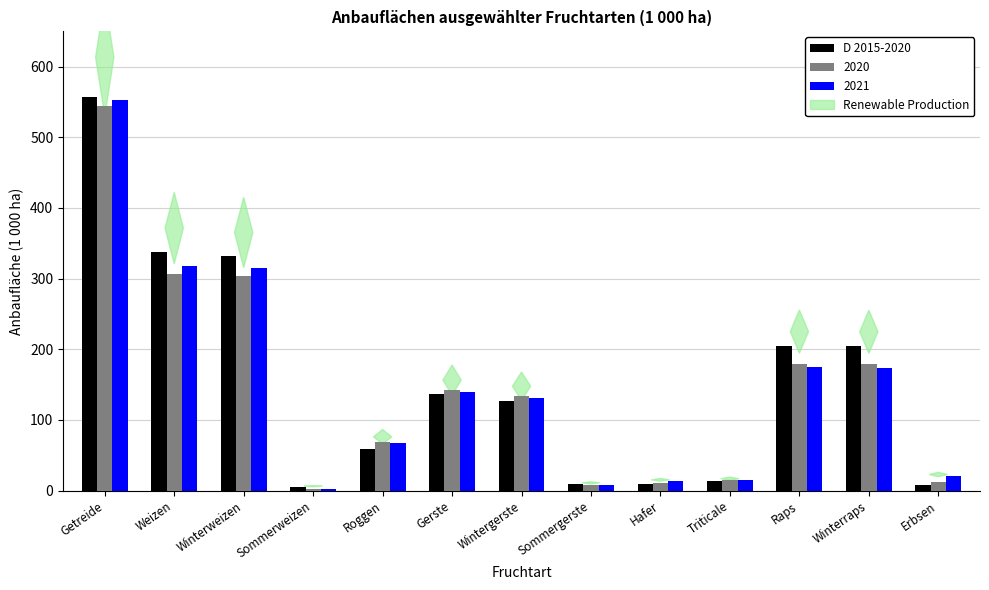

What is the sum of all D 2015-2020 values?

2006.7